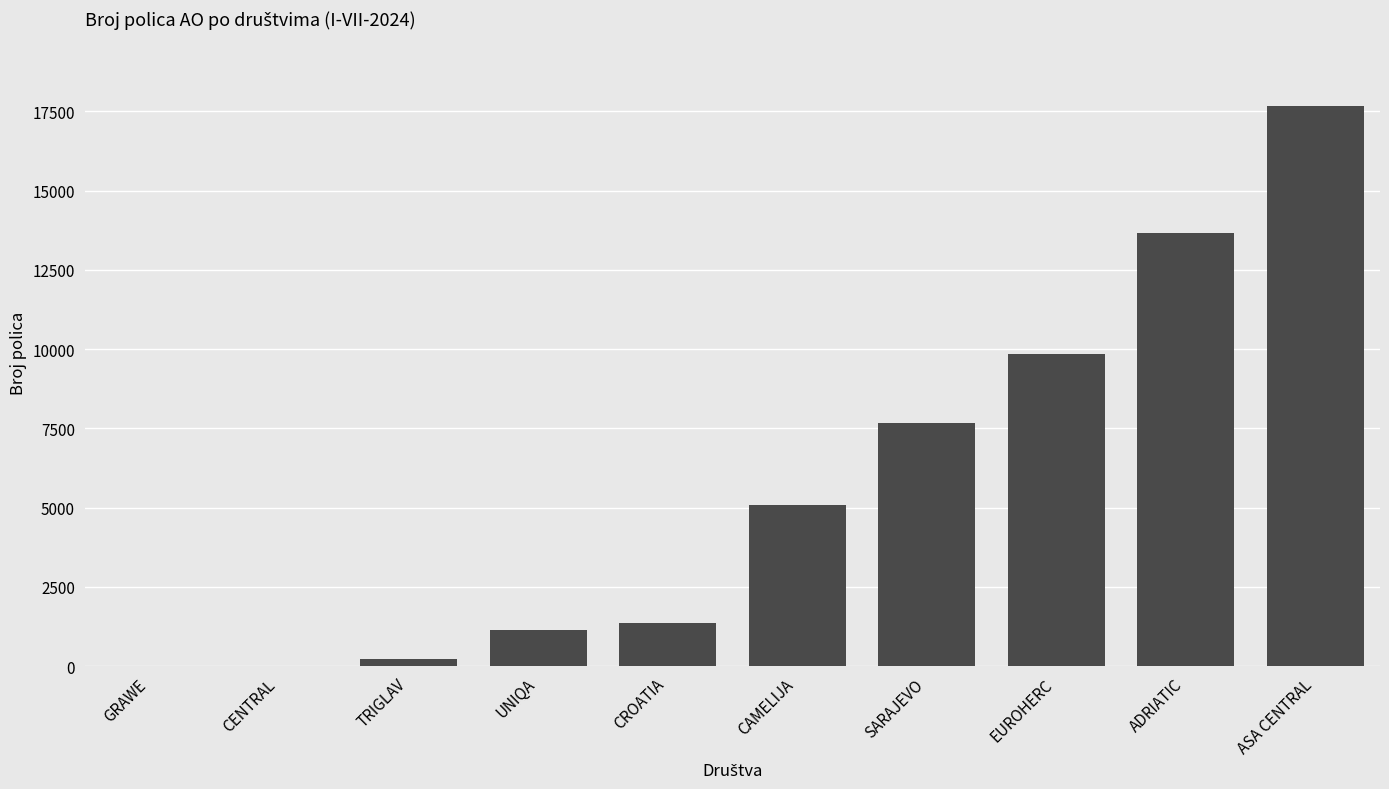

What is the change in value from SARAJEVO to EUROHERC?

+2178